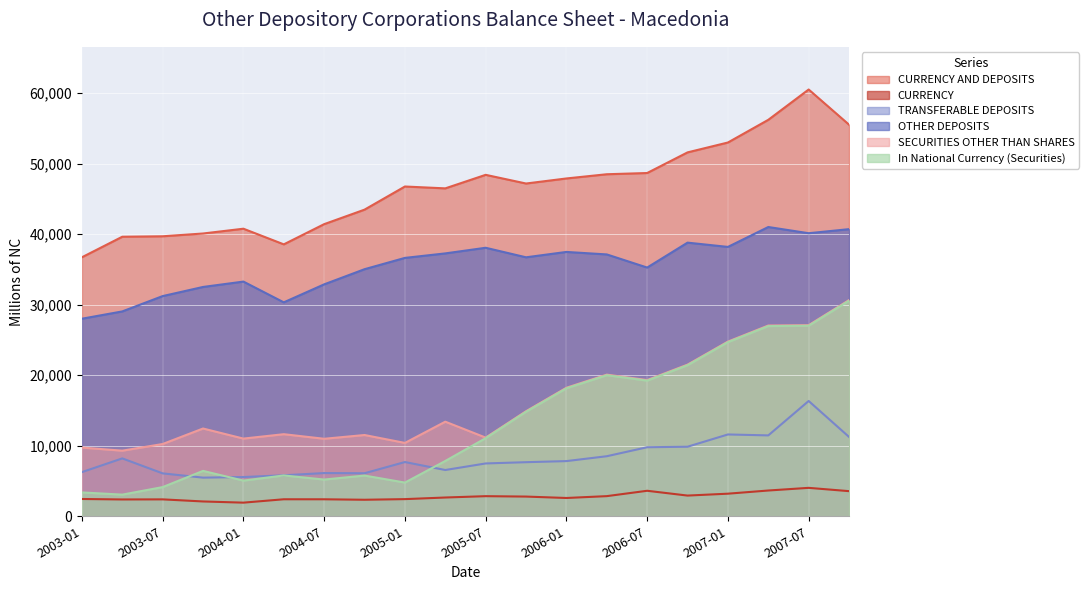

At which category is the sum across all series the highest?

2007-07